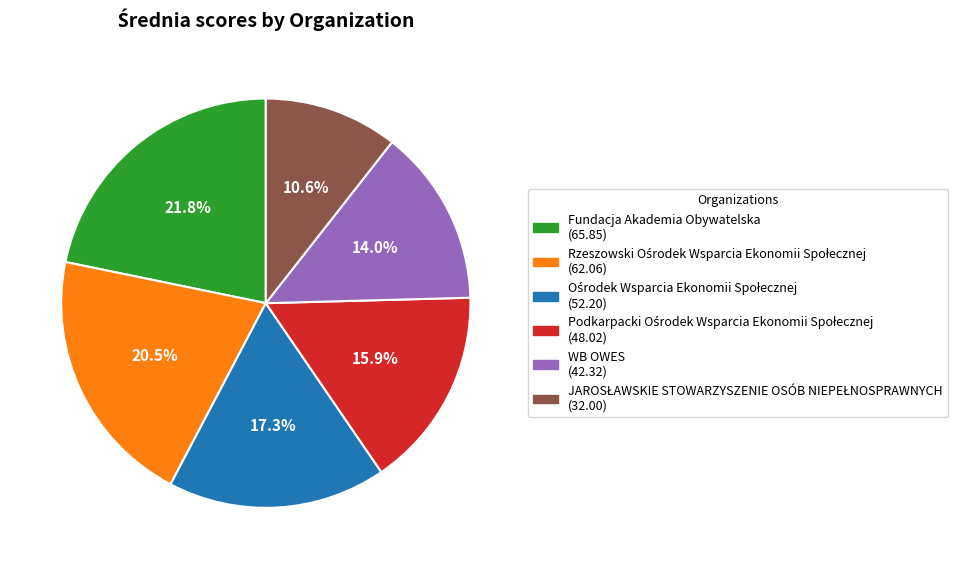

Is there any slice that represents more than half of the pie?

No